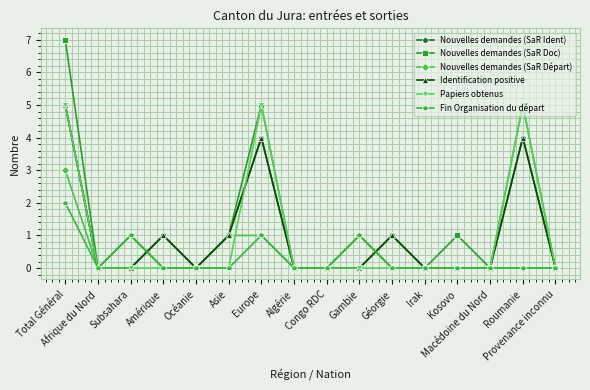

Reading right to left, extract all data points from this chart.

Nouvelles demandes (SaR Ident): Provenance inconnu=0	Roumanie=4	Macédoine du Nord=0	Kosovo=0	Irak=0	Géorgie=1	Gambie=0	Congo RDC=0	Algérie=0	Europe=4	Asie=1	Océanie=0	Amérique=1	Subsahara=0	Afrique du Nord=0	Total Général=5
Nouvelles demandes (SaR Doc): Provenance inconnu=0	Roumanie=5	Macédoine du Nord=0	Kosovo=1	Irak=0	Géorgie=0	Gambie=1	Congo RDC=0	Algérie=0	Europe=5	Asie=1	Océanie=0	Amérique=0	Subsahara=1	Afrique du Nord=0	Total Général=7
Nouvelles demandes (SaR Départ): Provenance inconnu=0	Roumanie=0	Macédoine du Nord=0	Kosovo=0	Irak=0	Géorgie=0	Gambie=1	Congo RDC=0	Algérie=0	Europe=1	Asie=1	Océanie=0	Amérique=0	Subsahara=1	Afrique du Nord=0	Total Général=3
Identification positive: Provenance inconnu=0	Roumanie=4	Macédoine du Nord=0	Kosovo=0	Irak=0	Géorgie=1	Gambie=0	Congo RDC=0	Algérie=0	Europe=4	Asie=1	Océanie=0	Amérique=1	Subsahara=0	Afrique du Nord=0	Total Général=5
Papiers obtenus: Provenance inconnu=0	Roumanie=5	Macédoine du Nord=0	Kosovo=0	Irak=0	Géorgie=0	Gambie=0	Congo RDC=0	Algérie=0	Europe=5	Asie=0	Océanie=0	Amérique=0	Subsahara=0	Afrique du Nord=0	Total Général=5
Fin Organisation du départ: Provenance inconnu=0	Roumanie=0	Macédoine du Nord=0	Kosovo=0	Irak=0	Géorgie=0	Gambie=1	Congo RDC=0	Algérie=0	Europe=1	Asie=0	Océanie=0	Amérique=0	Subsahara=1	Afrique du Nord=0	Total Général=2